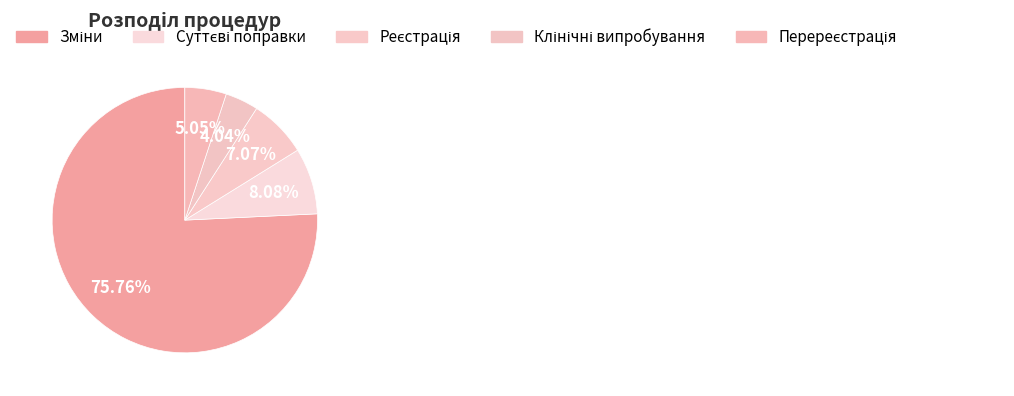

What percentage do Суттєві поправки and Перереєстрація together represent?

13.1%